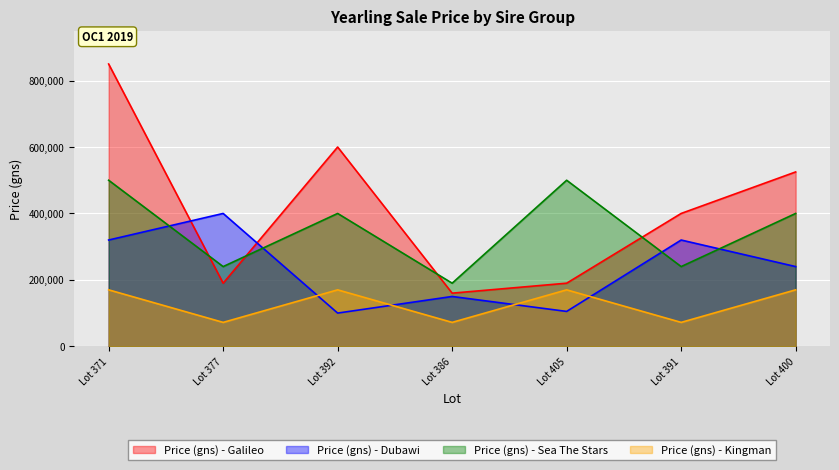

True or false: Price (gns) - Kingman and Price (gns) - Sea The Stars cross at least once.

False